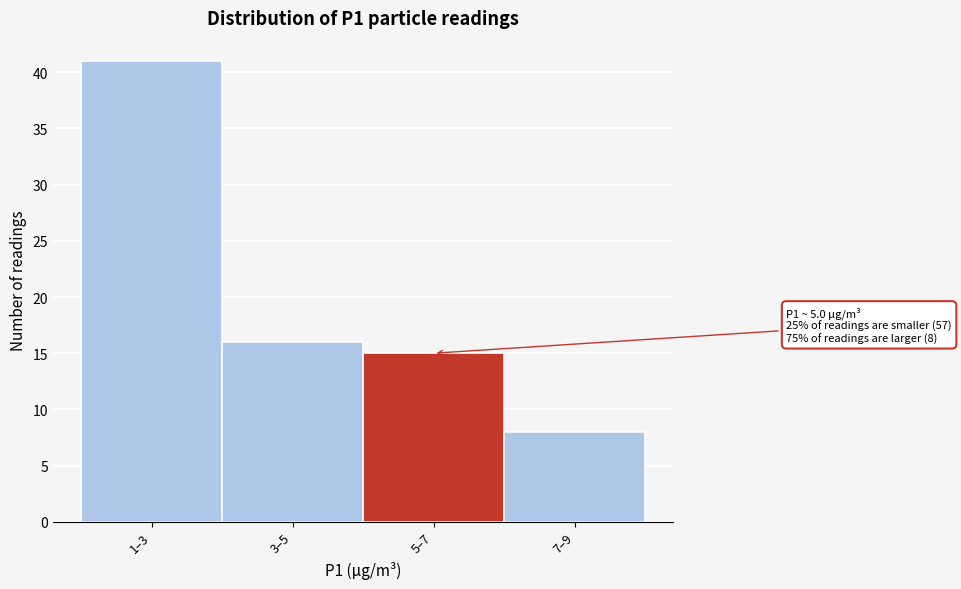

Reading left to right, transcribe all the data shown in this chart.

41	16	15	8